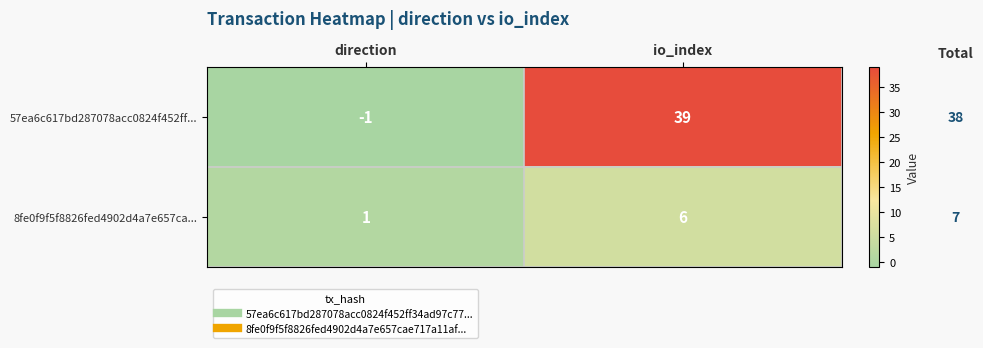

What is the sum of all 8fe0f9f5f8826fed4902d4a7e657ca... values?

7